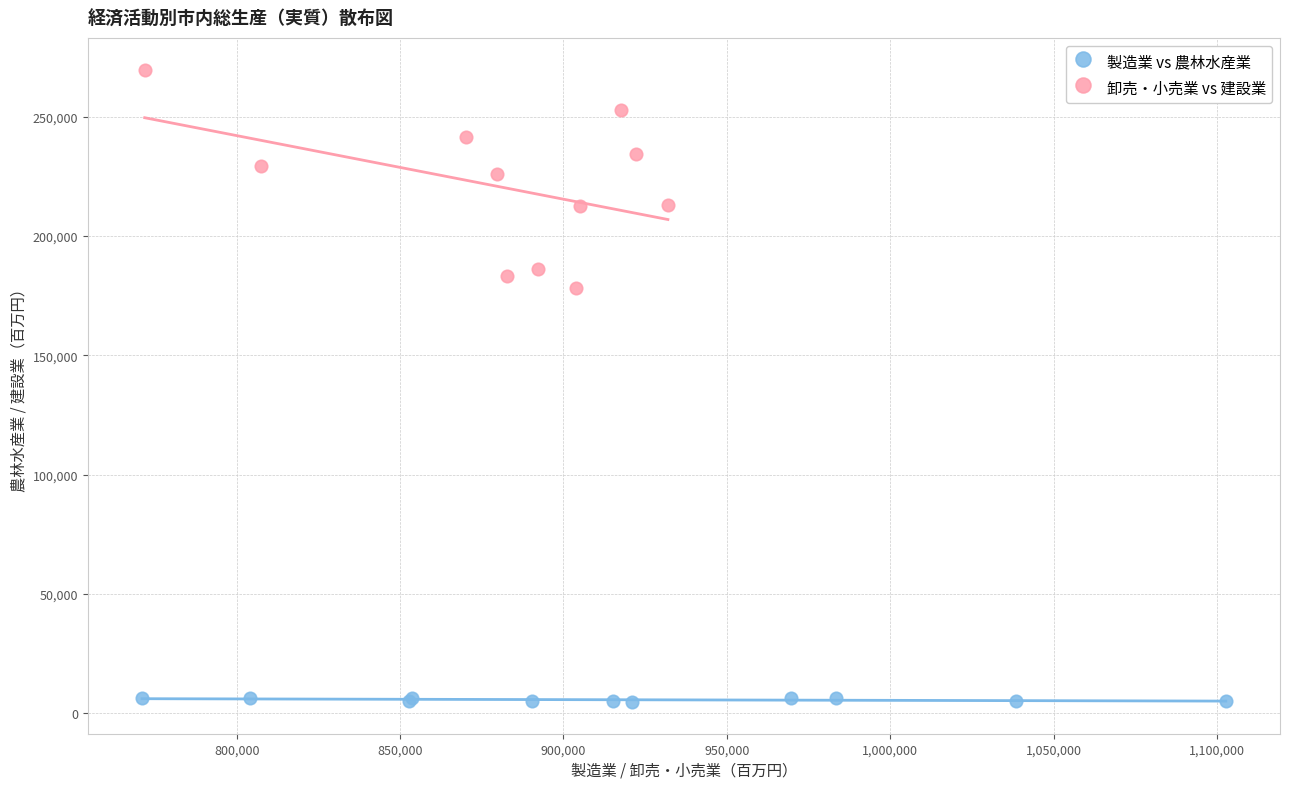

Which series has the widest spread of Y values?

卸売・小売業 vs 建設業